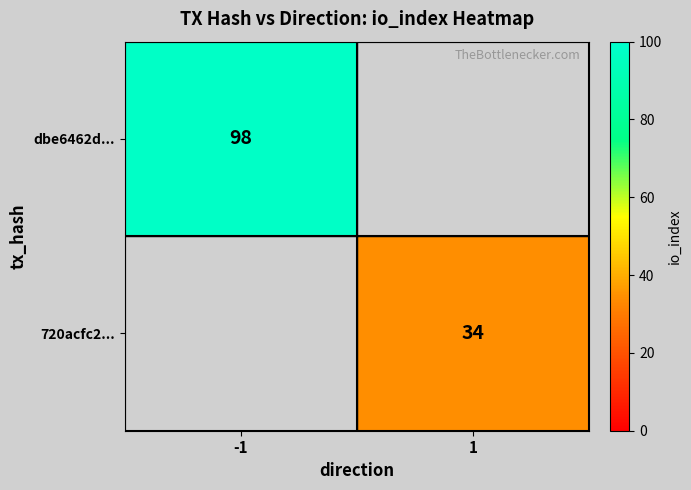

Which has a higher value, 1 or -1?

-1